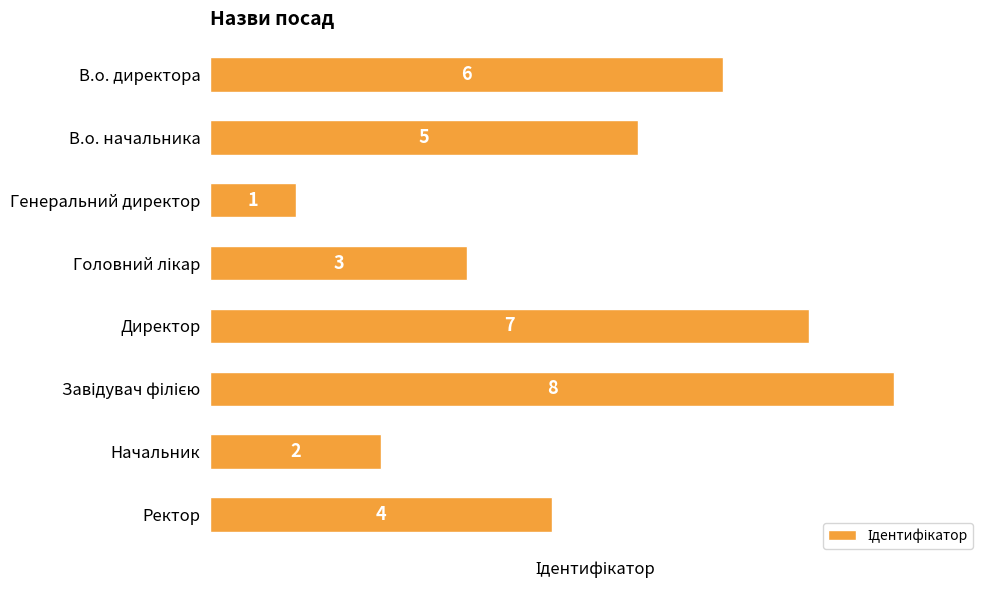

Does the chart contain stacked bars?

No